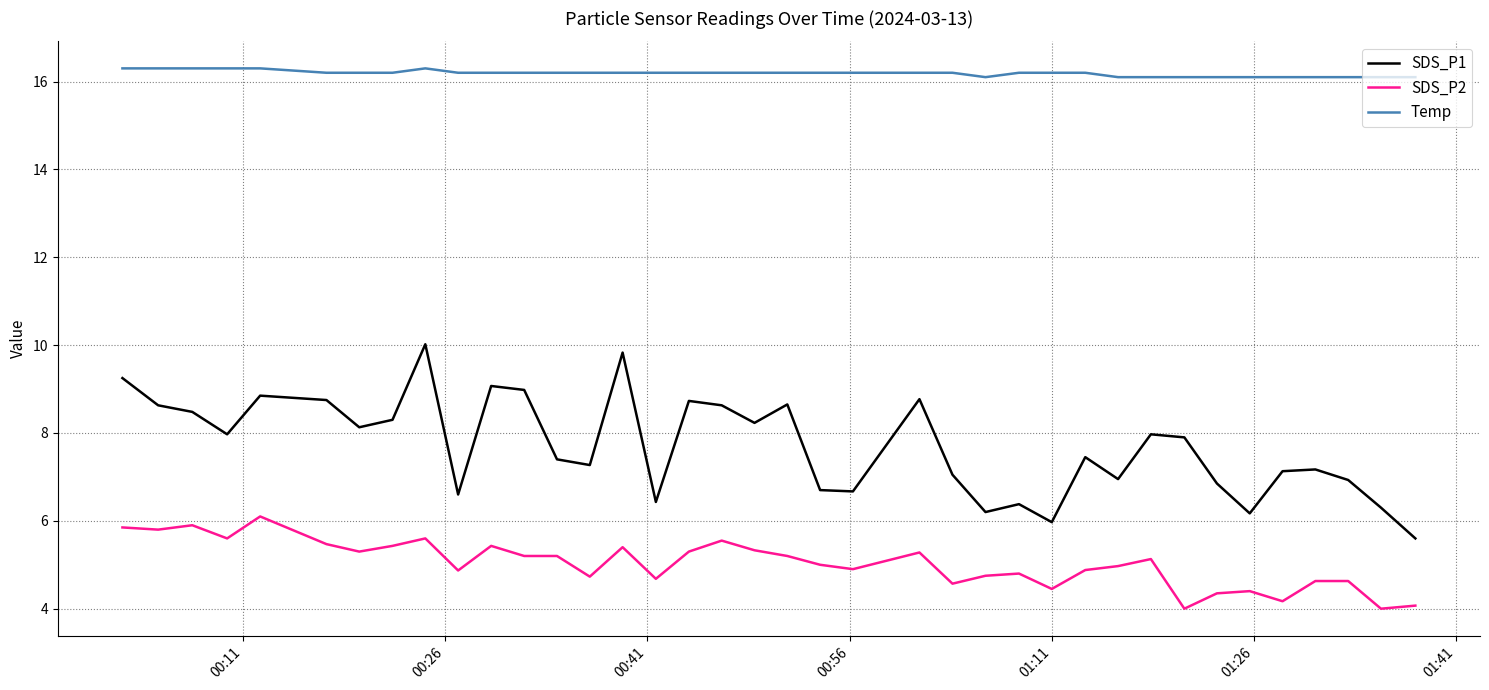

True or false: SDS_P2 and Temp cross at least once.

False